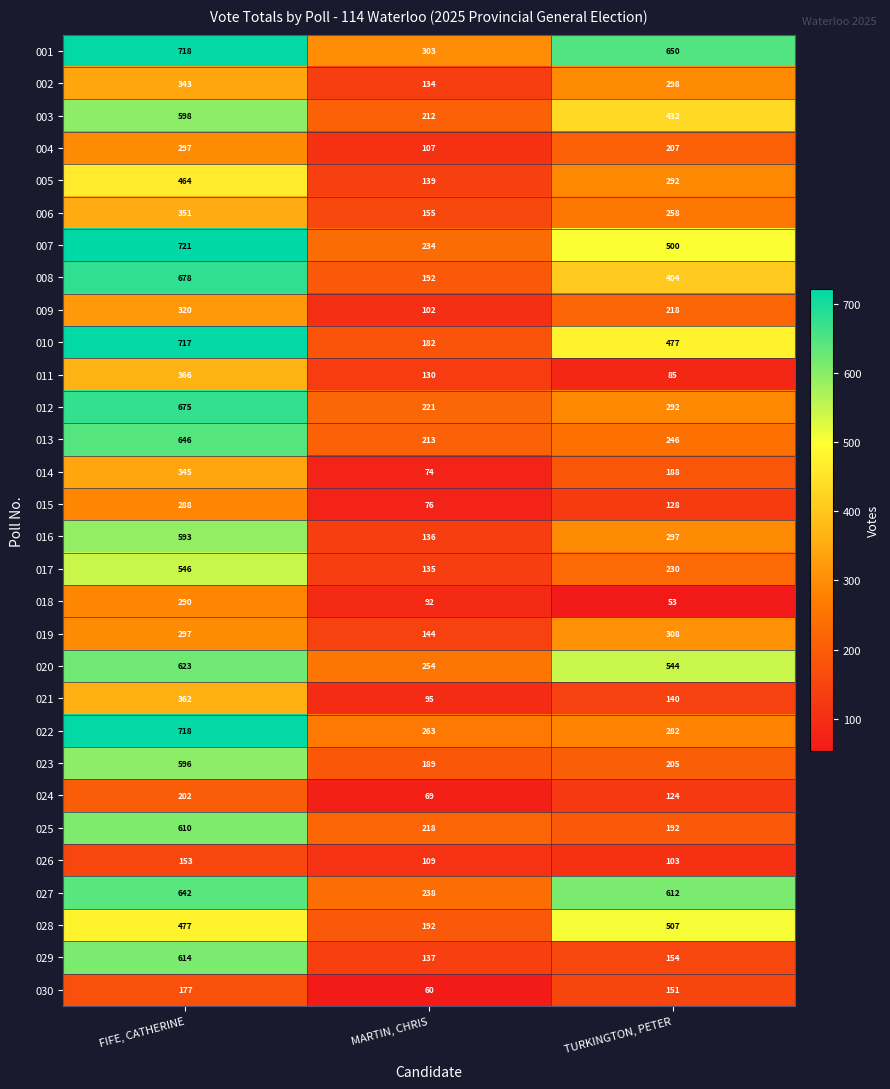

List the labels in order of 004 value, largest first.

FIFE, CATHERINE, TURKINGTON, PETER, MARTIN, CHRIS